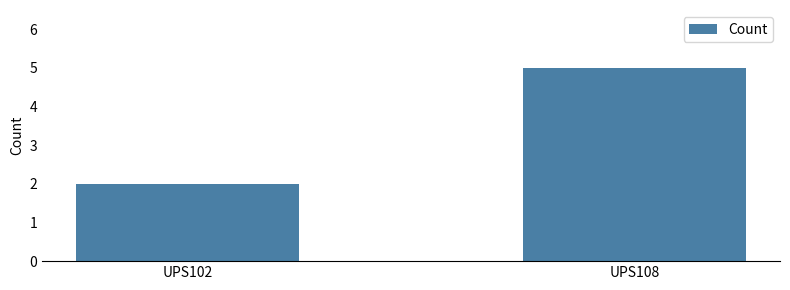

Which has a higher value, UPS108 or UPS102?

UPS108